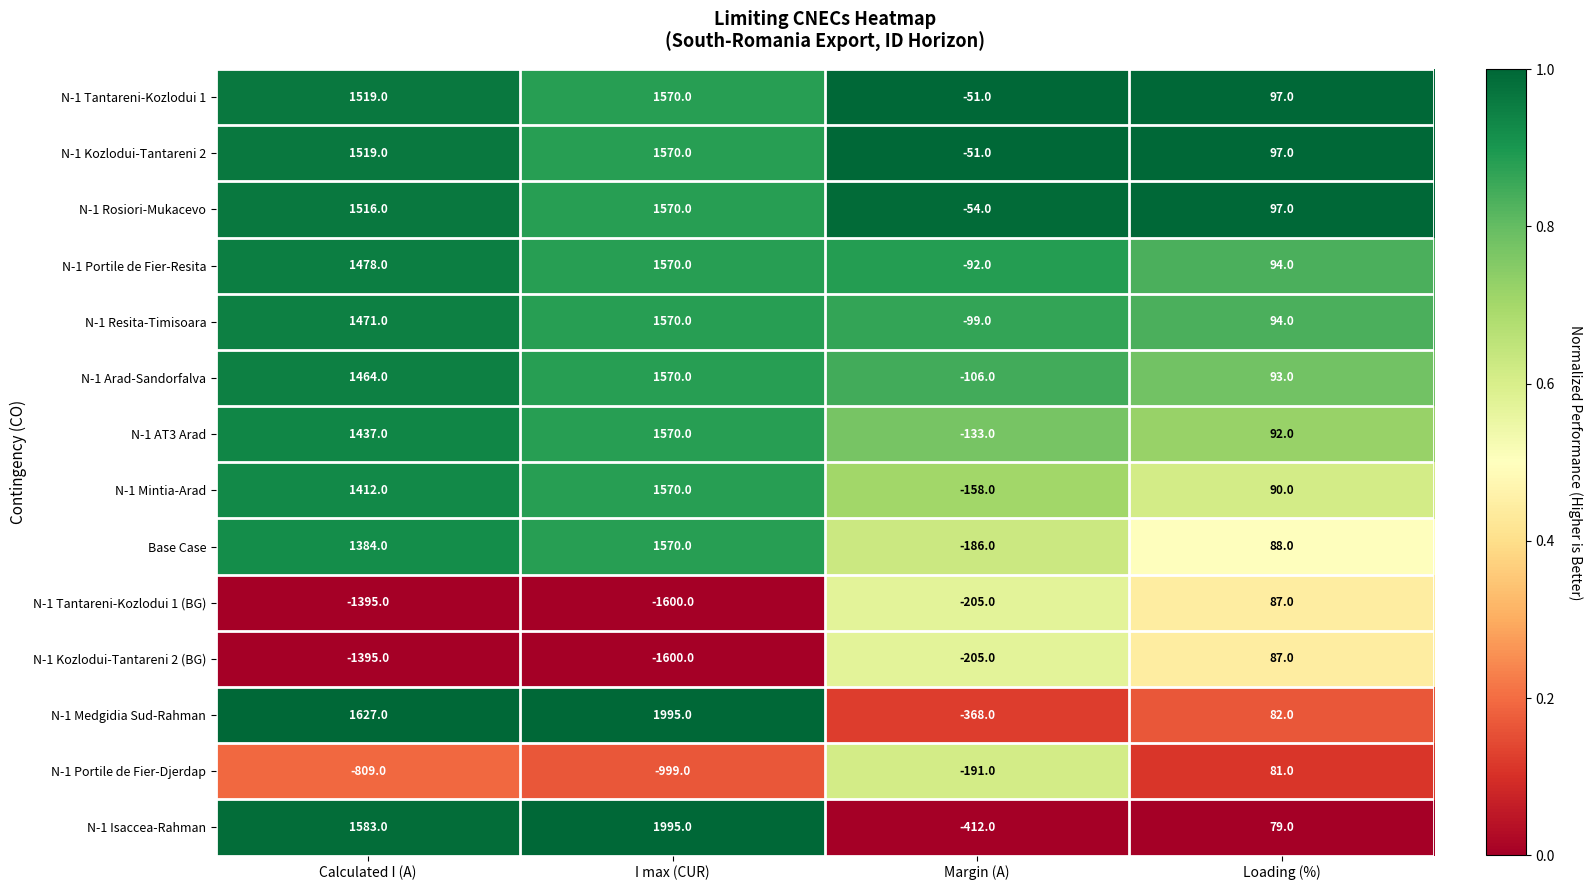

At how many categories does at least one series exceed 0?

3